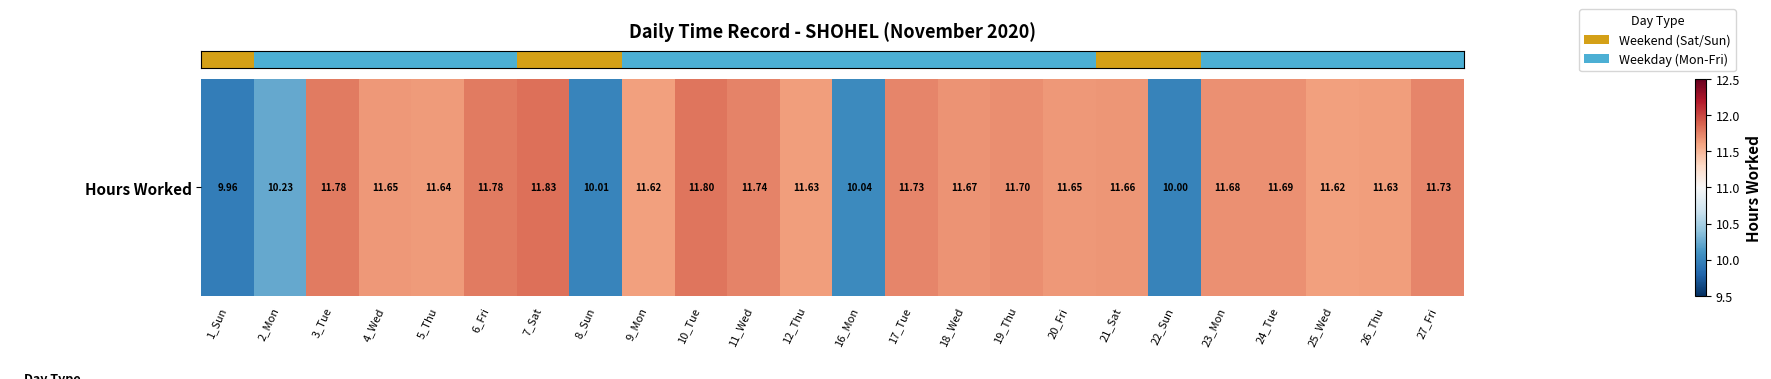

How many series are shown in this chart?

1